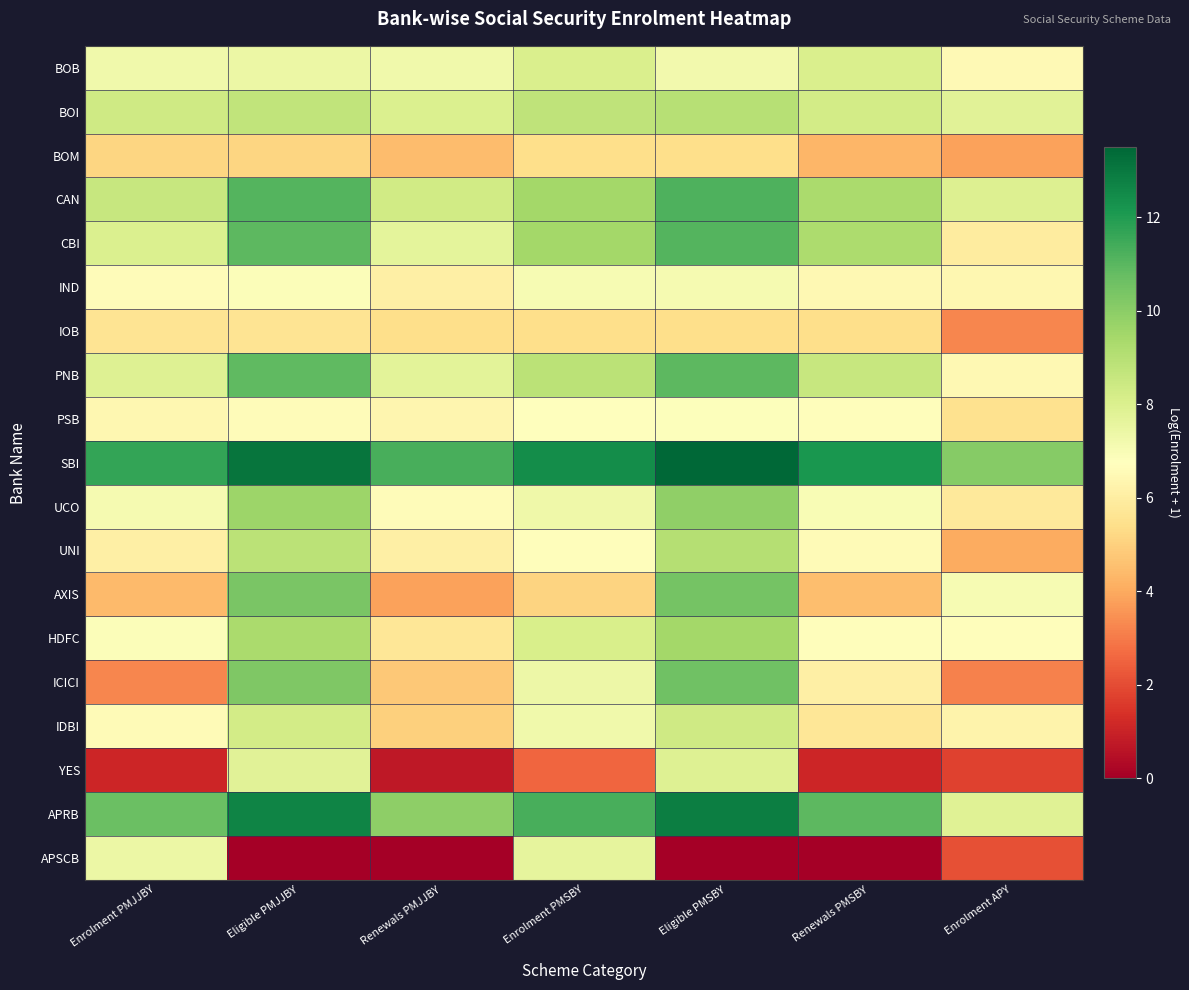

Between Eligible PMJJBY and Enrolment APY, which is larger?

Eligible PMJJBY